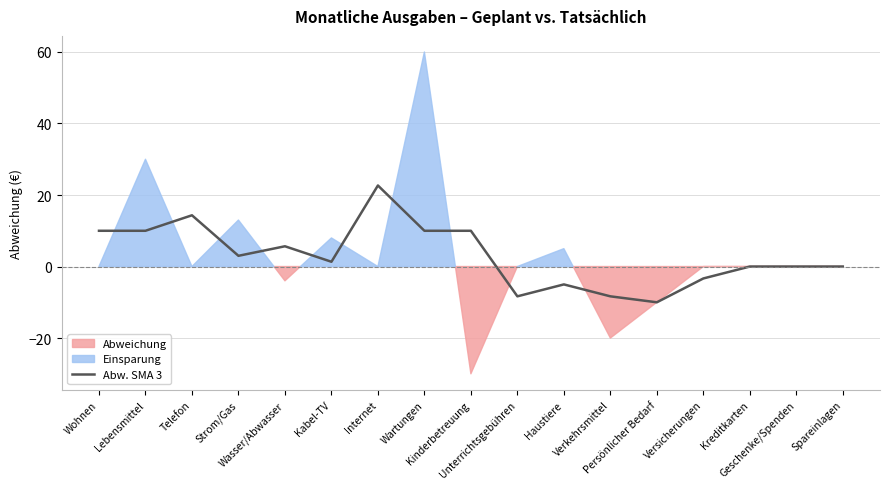

What is the sum of all values?

52.0